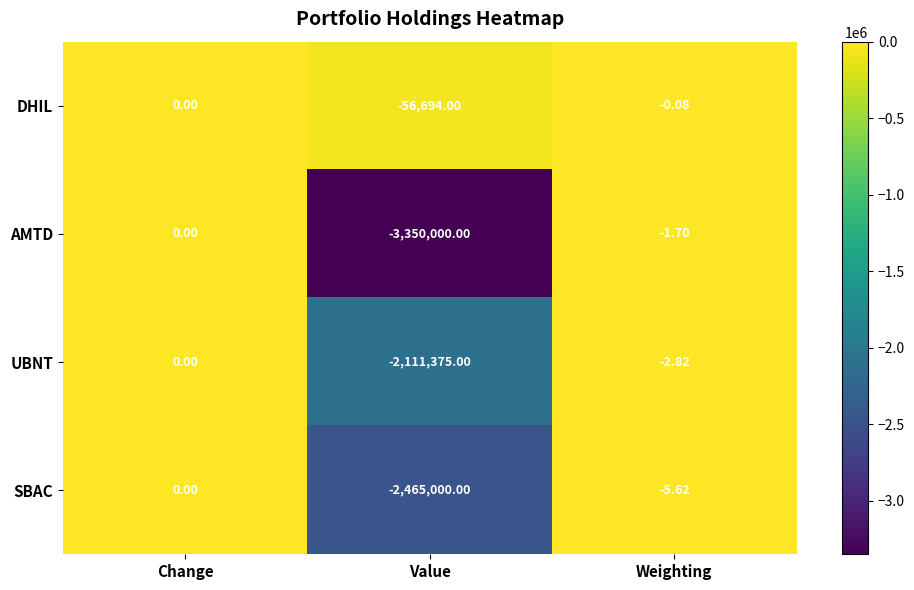

At which category does the chart reach its peak across all series?

Change